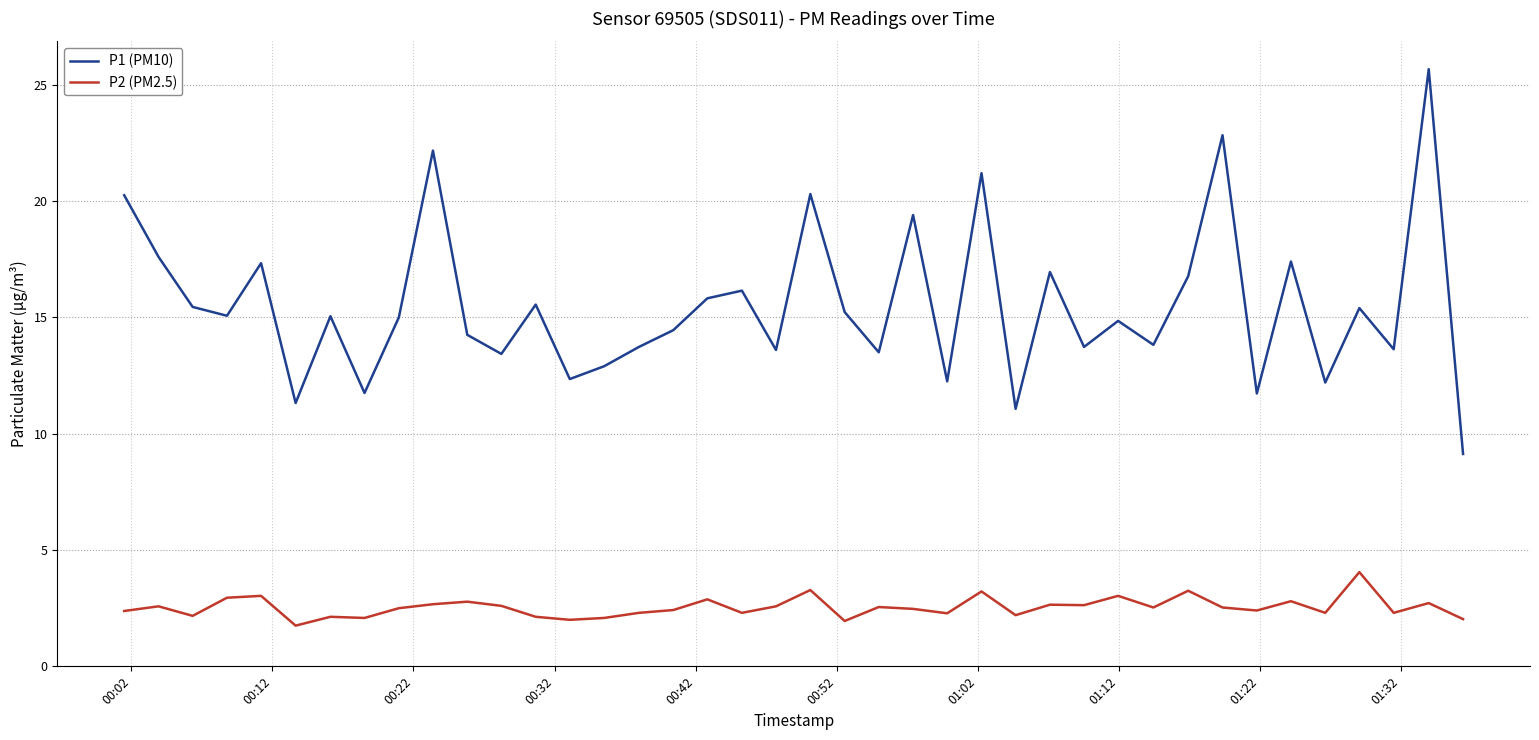

List the series in order of their overall mean, lowest first.

P2 (PM2.5), P1 (PM10)